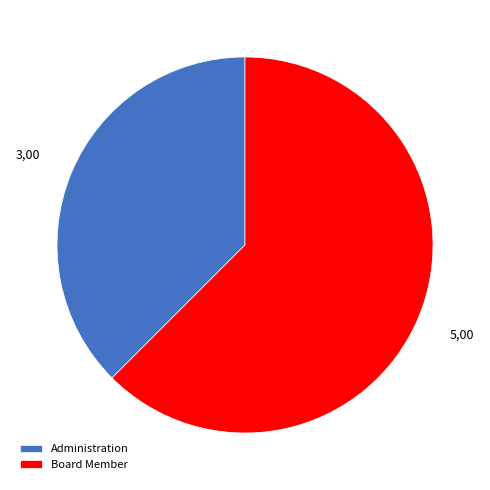

Is the sum of Administration and Board Member greater than half?

Yes